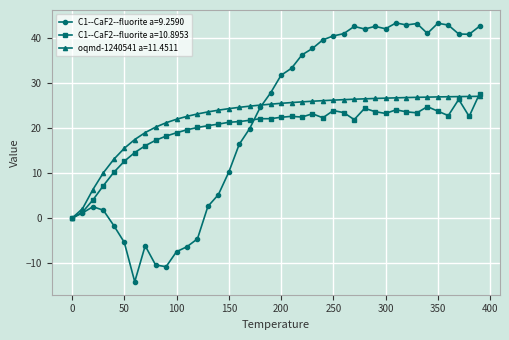

What is the maximum value shown in the chart?

43.3